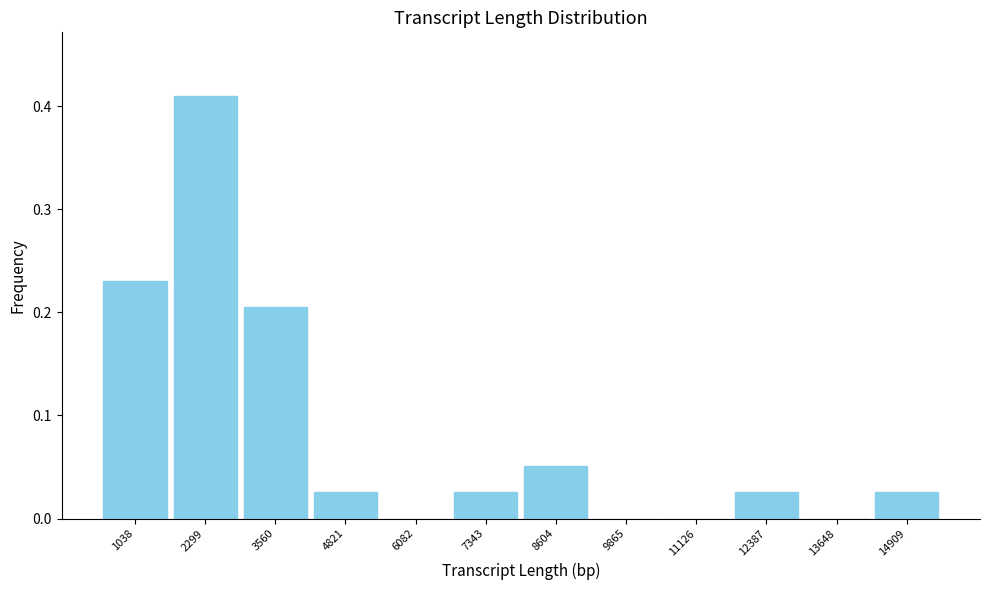

Which range on the x-axis has the tallest bar?

1600 to 3000